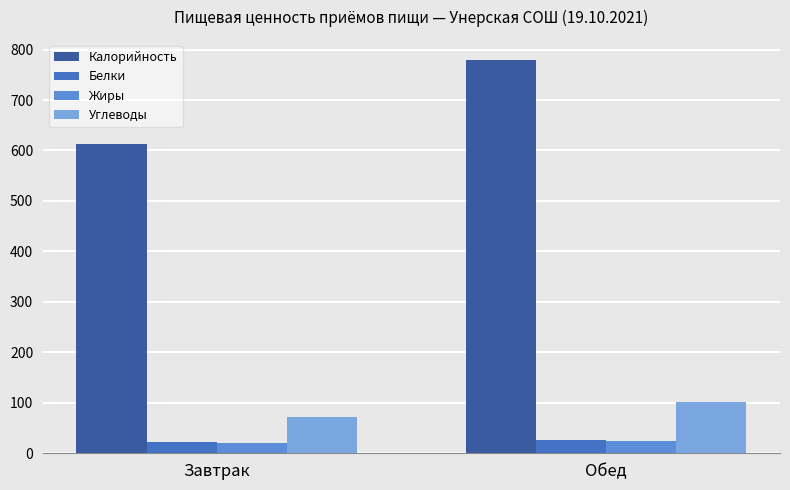

What is the difference between the maximum and minimum values in the Белки series?

4.7